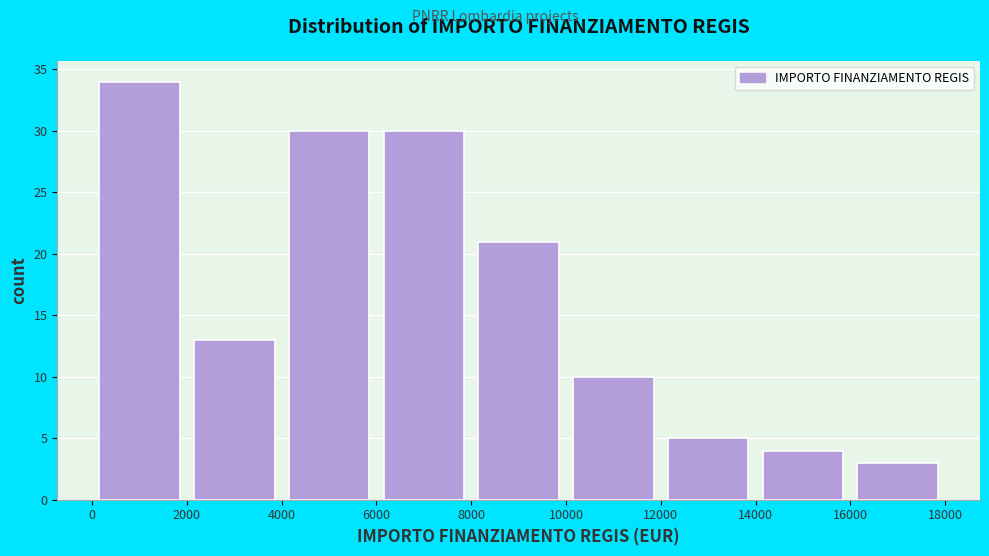

Reading left to right, list every bar in this chart as the range it spans on the x-axis followed by its height. The values are not printed on the chart, so give them approximately, as read against the axis.

0 to 2000: 34
2000 to 4000: 13
4000 to 6000: 30
6000 to 8000: 30
8000 to 10000: 21
10000 to 12000: 10
12000 to 14000: 5
14000 to 16000: 4
16000 to 18000: 3